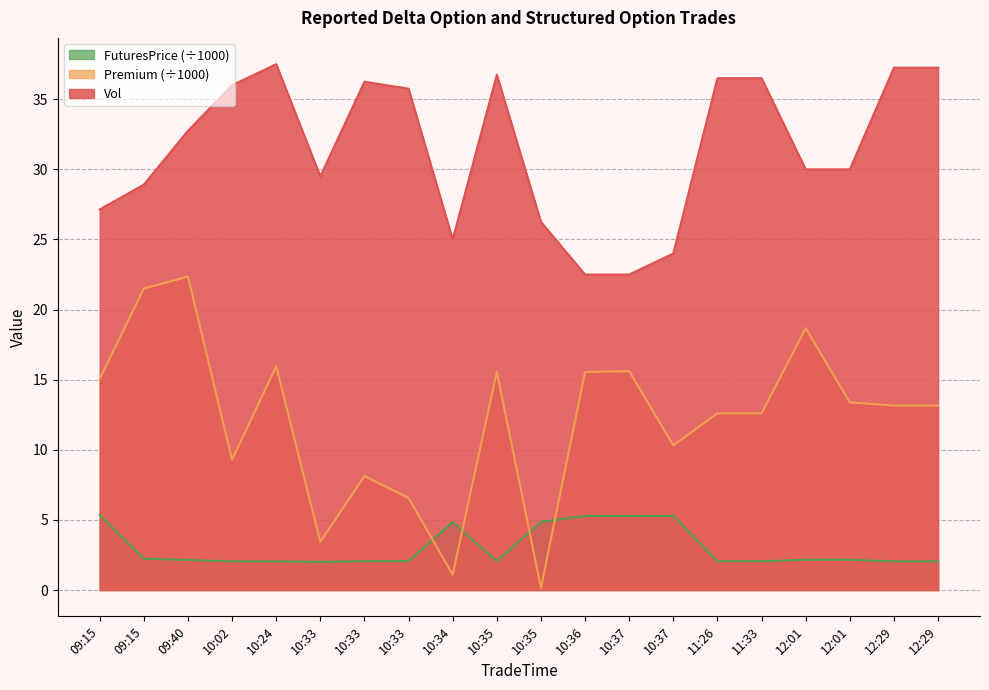

True or false: FuturesPrice and Vol cross at least once.

False